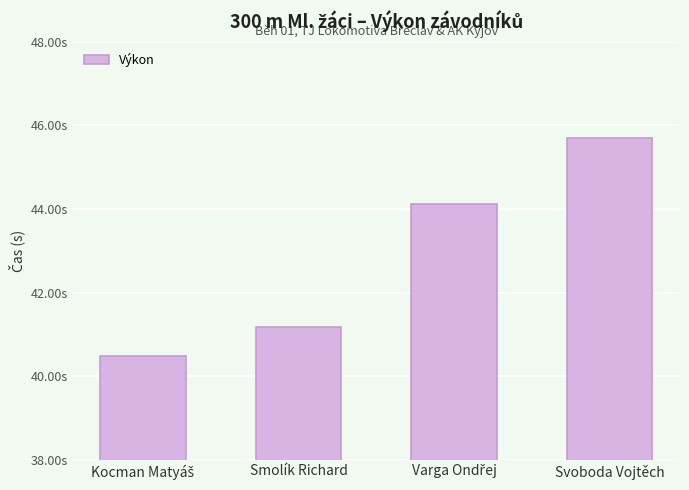

Reading left to right, list all the values displayed in this chart.

Kocman Matyáš=40.5	Smolík Richard=41.2	Varga Ondřej=44.1	Svoboda Vojtěch=45.7